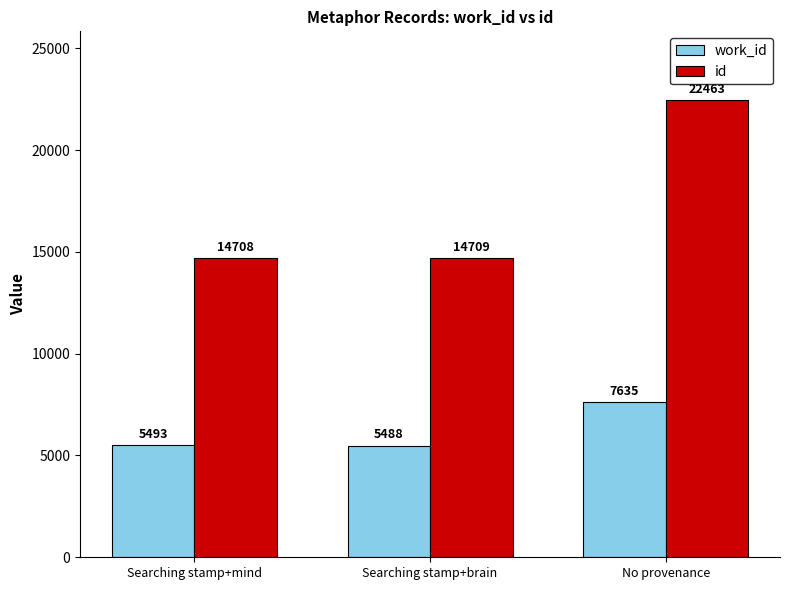

What is the maximum value shown in the chart?

22463